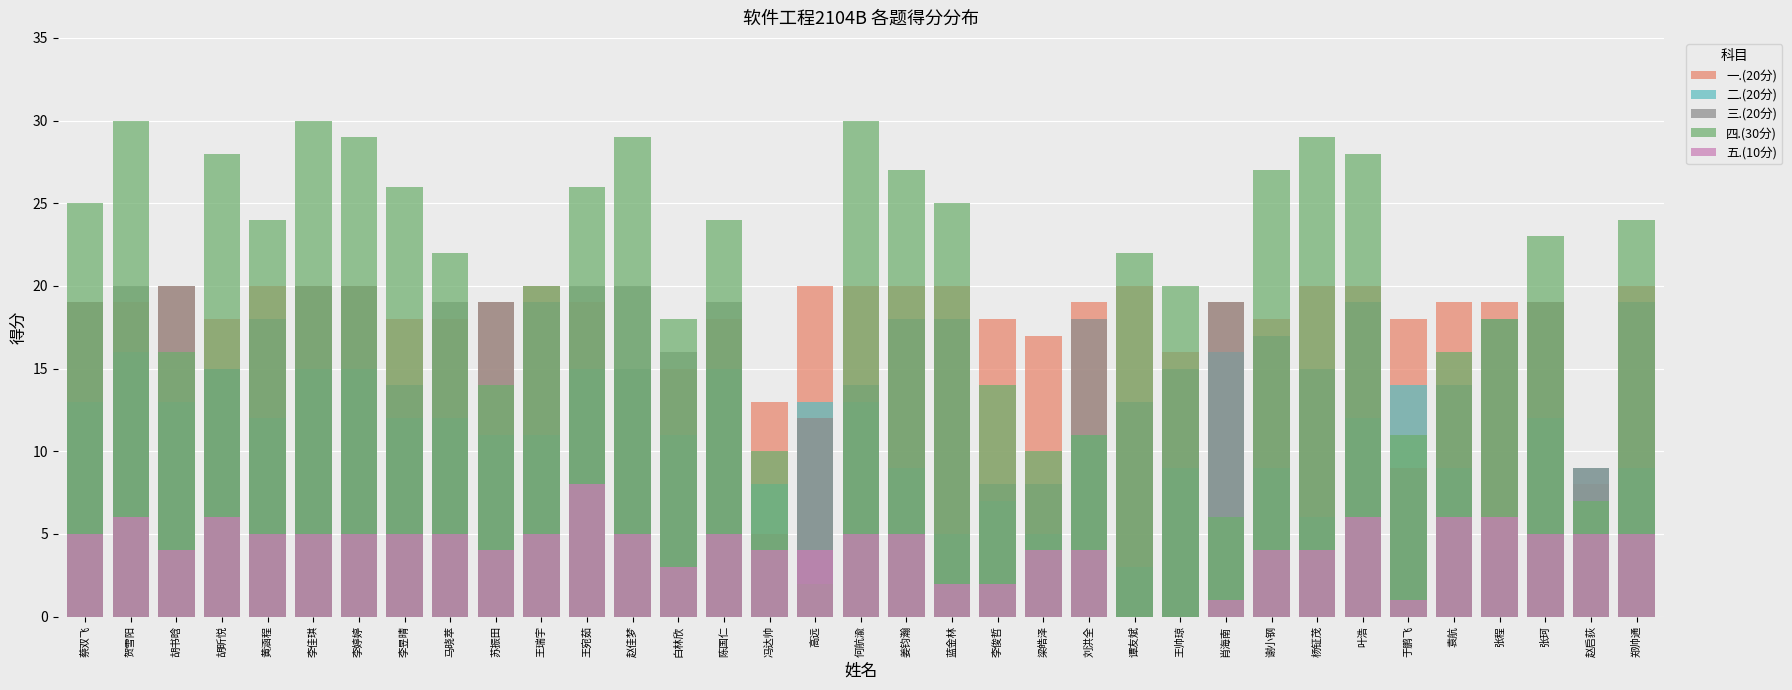

Rank the categories by 三.(20分) value from highest to lowest.

贺雪阳, 胡书晗, 李佳琪, 李婷婷, 王宛茹, 赵佳梦, 蔡双飞, 马晓萃, 苏振田, 王瑞宇, 陈国仁, 肖海南, 叶浩, 张珂, 郑帅通, 黄涵程, 姜钧瀚, 蓝金林, 刘洪全, 张程, 谢小钢, 白林欣, 胡昕悦, 王帅琼, 杨钲茂, 李昱晴, 何航渝, 袁航, 谭友斌, 高远, 于鹏飞, 赵启荻, 李俊哲, 梁皓泽, 冯达帅